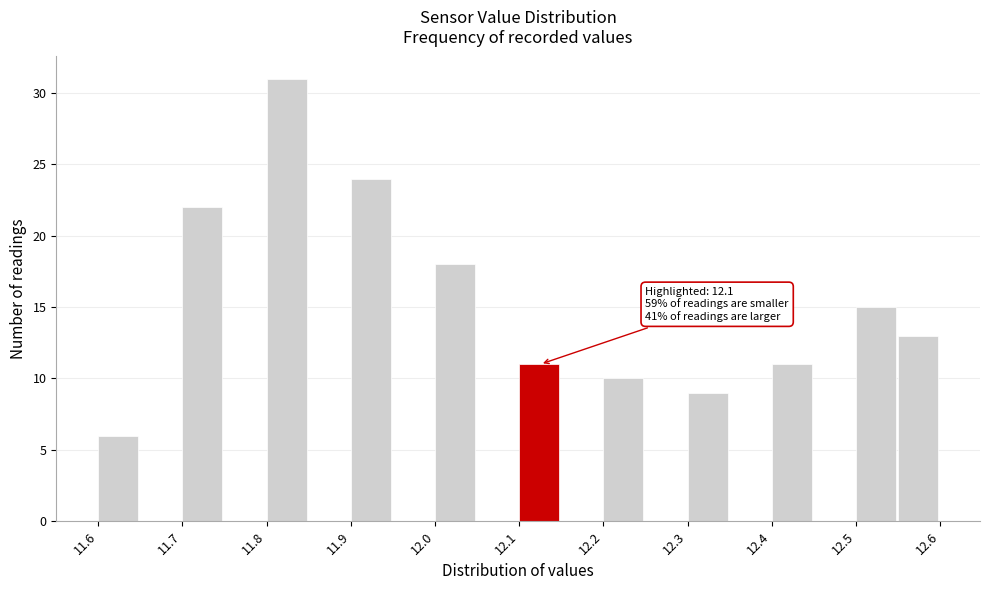

Over which range of the x-axis is the bar tallest?

11.80 to 11.85